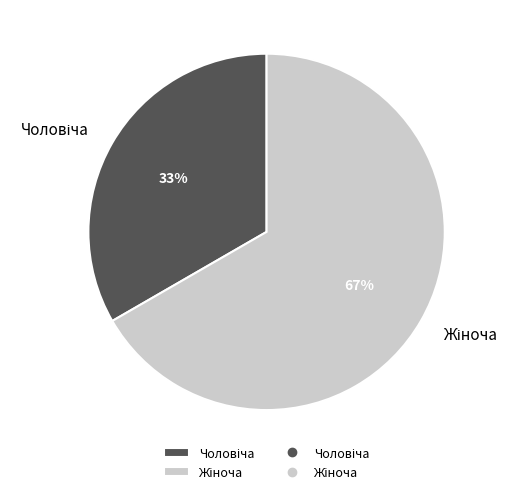

Is there a majority slice in this chart?

Yes